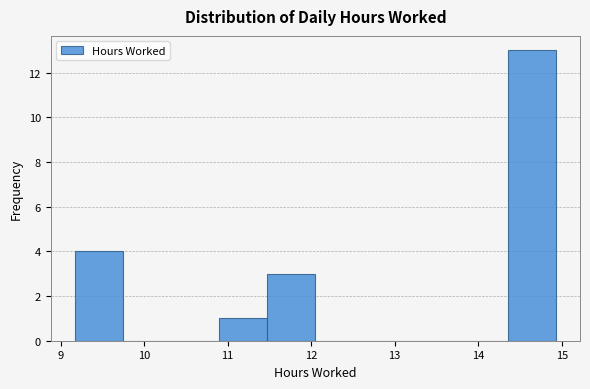

Reading left to right, list every bar in this chart as the range it spans on the x-axis followed by its height. Neither the bar edges nor the heights are printed on the chart, so give them approximately, as read against the axes.

9.2 to 9.7: 4
9.7 to 10.3: 0
10.3 to 10.9: 0
10.9 to 11.5: 1
11.5 to 12.1: 3
12.1 to 12.6: 0
12.6 to 13.2: 0
13.2 to 13.8: 0
13.8 to 14.4: 0
14.4 to 14.9: 13